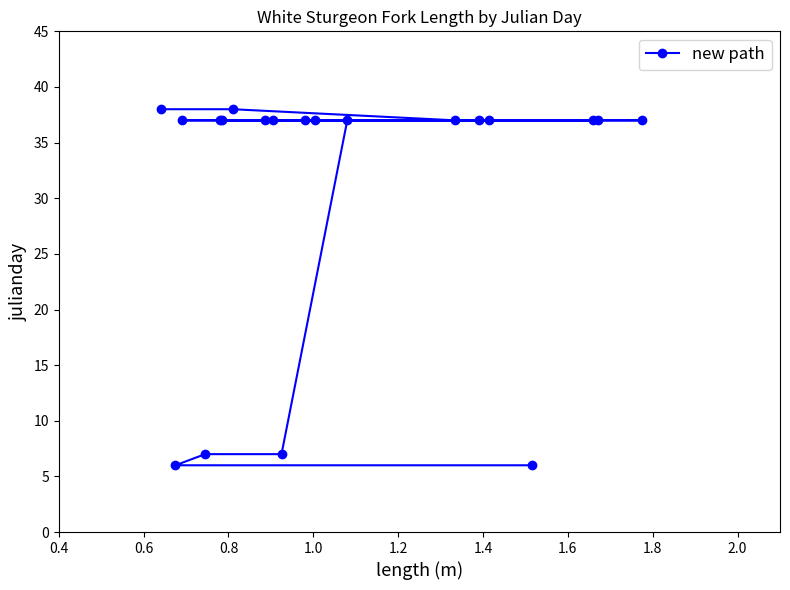

What is the value of the 4th point from the left?

7